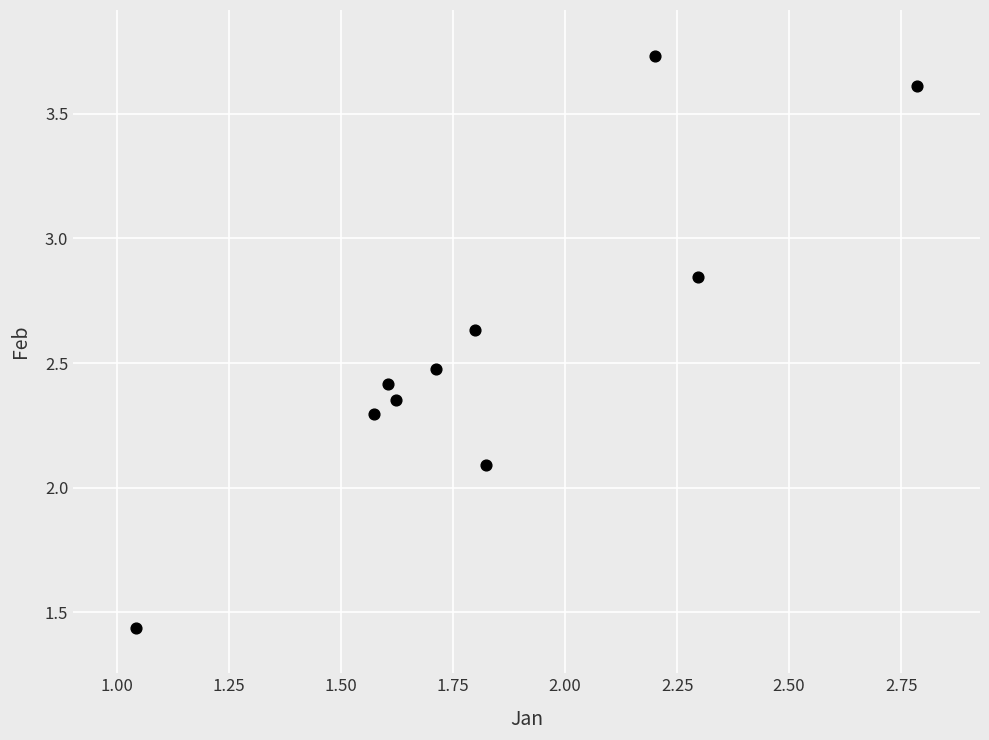

What is the range of X values (max minus min)?

1.7